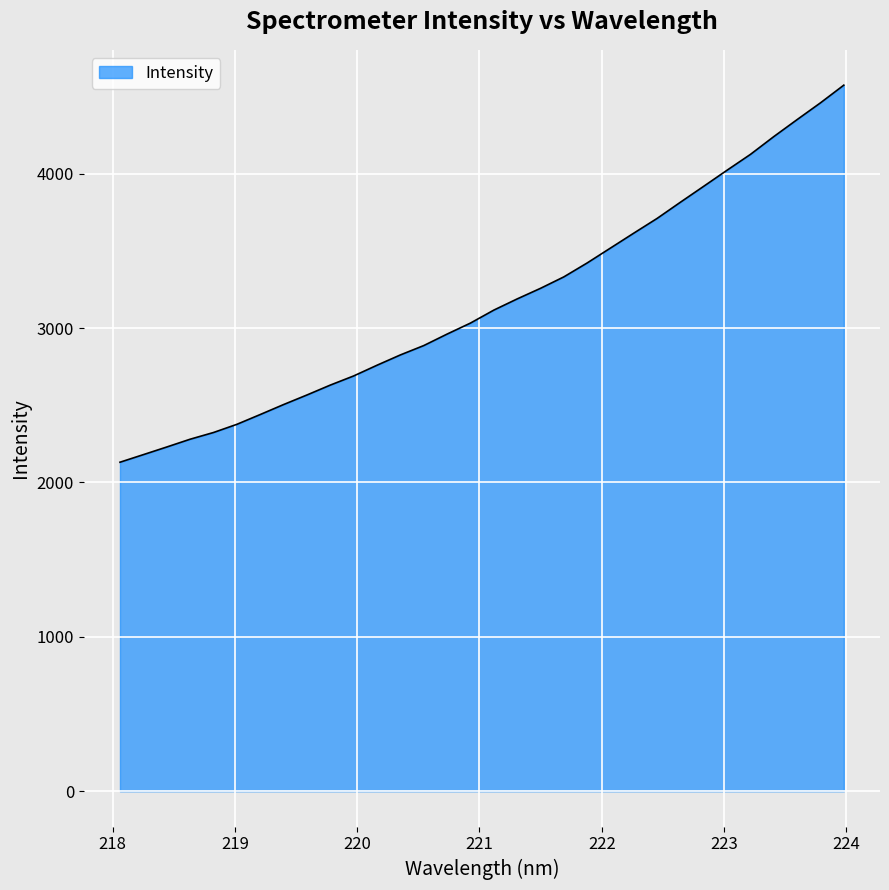

What is the difference between the second highest and minimum values?

2327.9